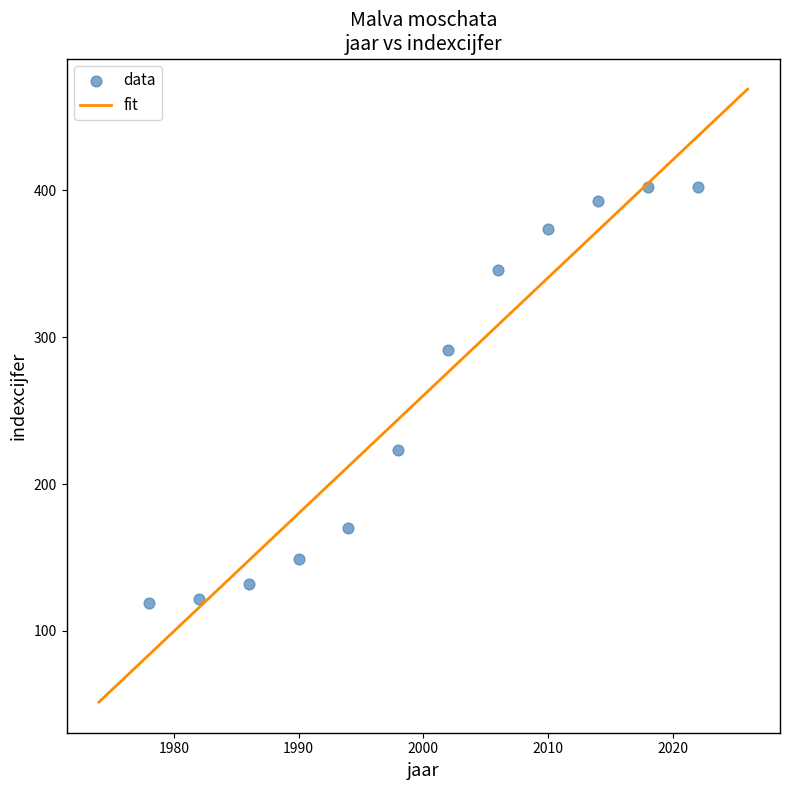

What Y value in the scatter plot is closest to 260?

291